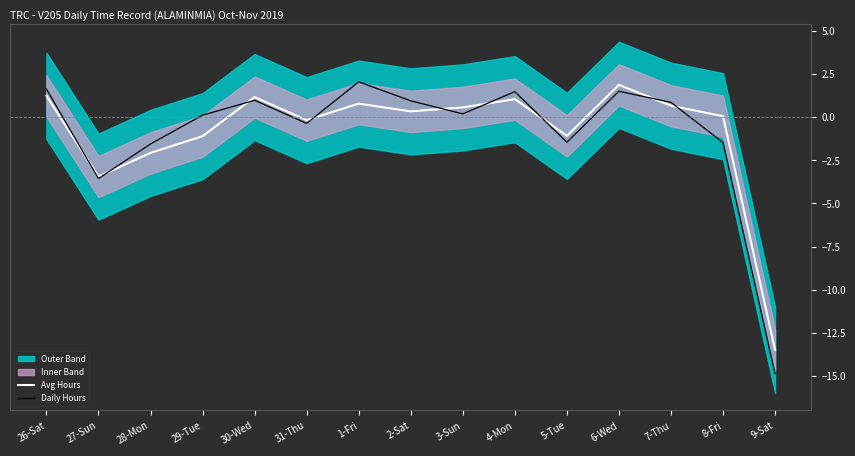

How many positive values does the Daily Hours series have?

9